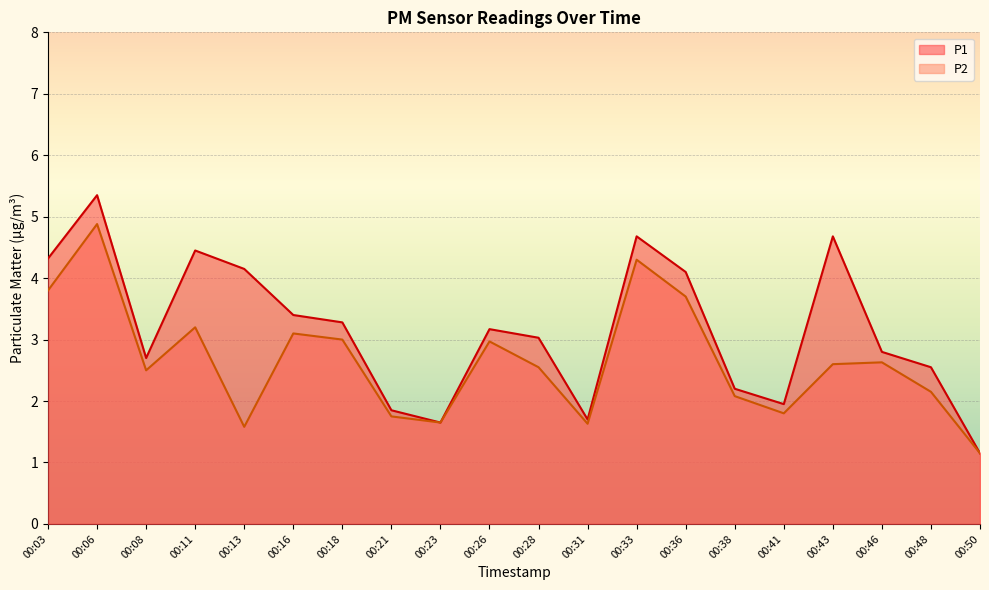

What is the value of the P1 point at the 5th from the left?

4.2